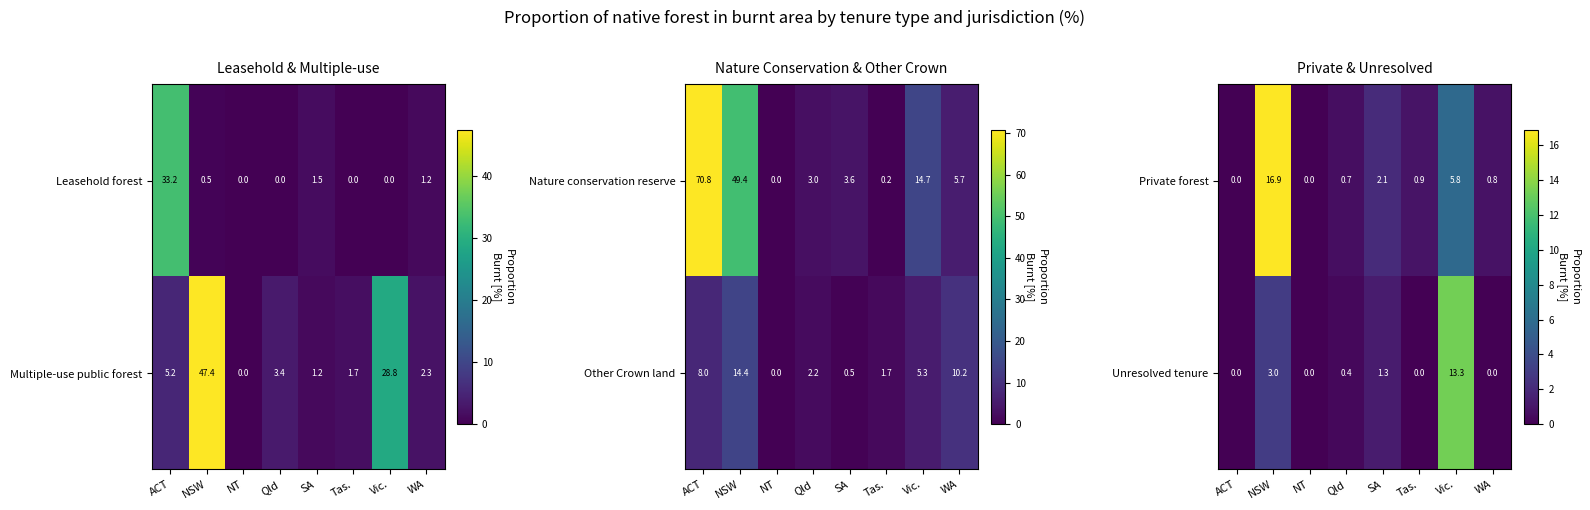

What is the approximate value of Private forest at Vic.?

5.8